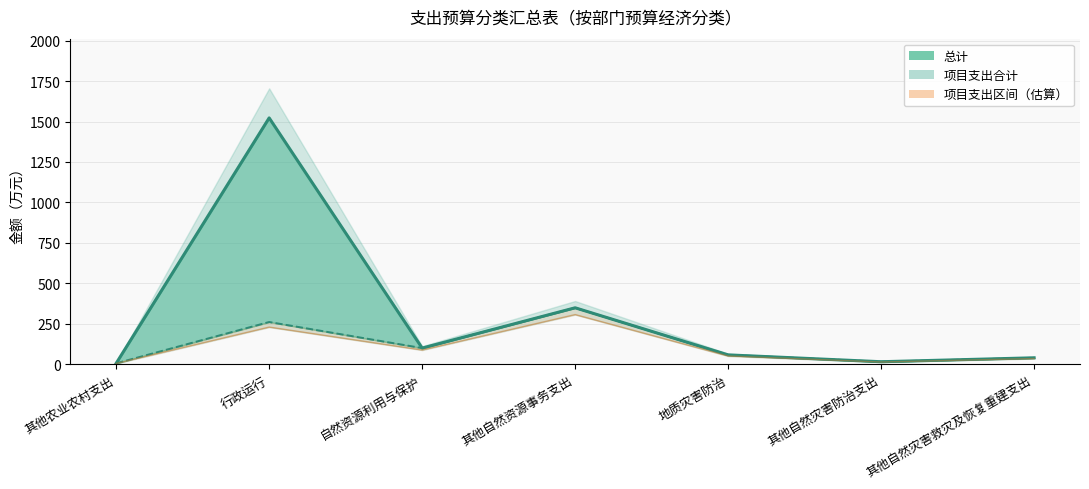

What is the sum of the 总计 values at 自然资源利用与保护 and 其他自然灾害救灾及恢复重建支出?

140.0